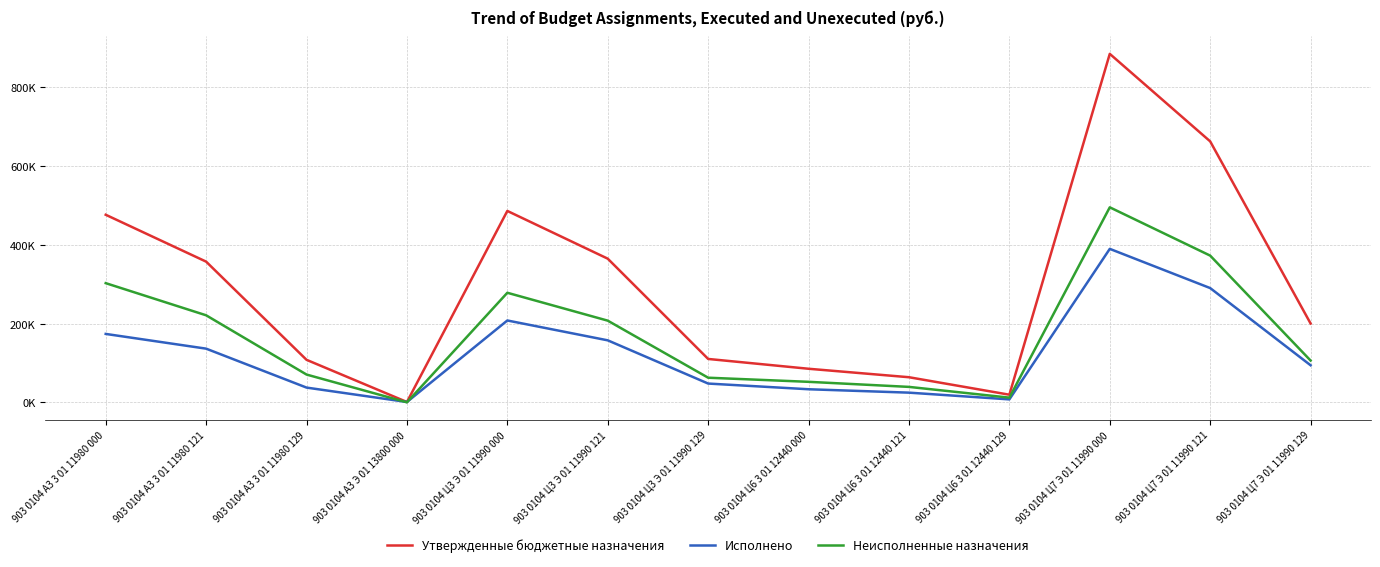

What is the label of the 12th point from the left?

903 0104 Ц7 Э 01 11990 121